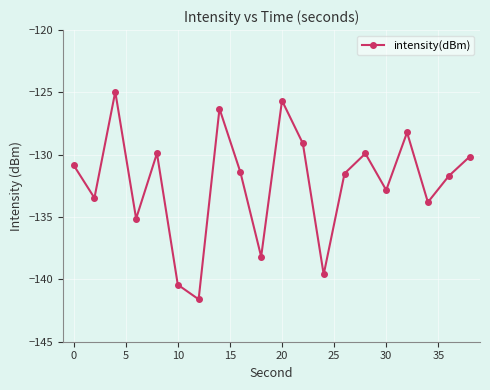

What is the difference between the maximum and minimum values?

16.7